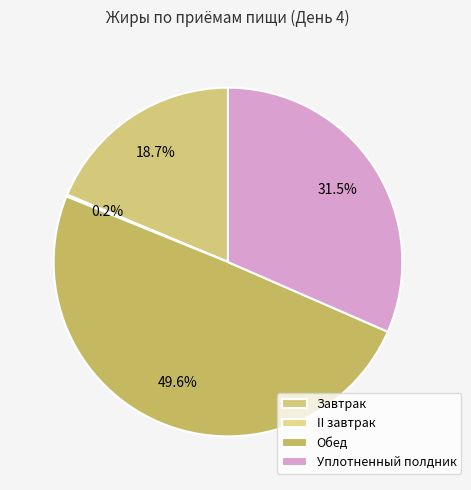

To the nearest percent, what is the difference between the largest and smallest slice percentages?

49%